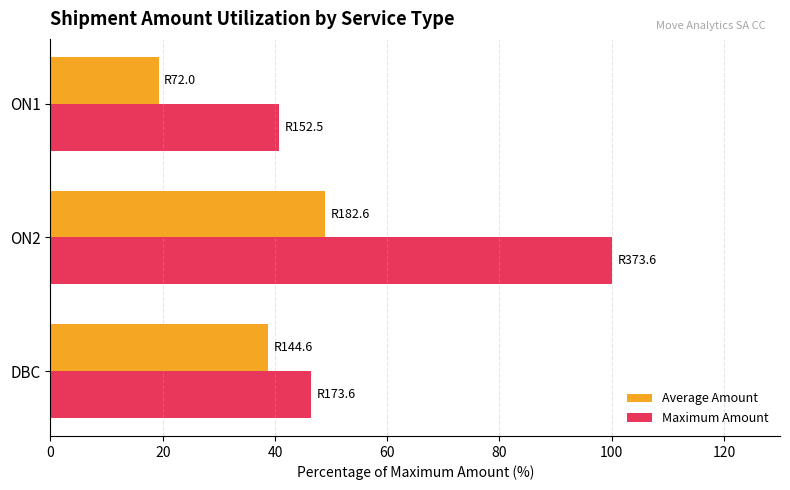

What is the minimum value for Maximum Amount?

40.8